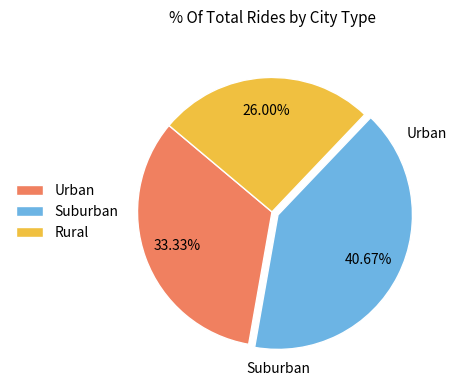

Is the sum of Rural and Urban greater than half?

Yes